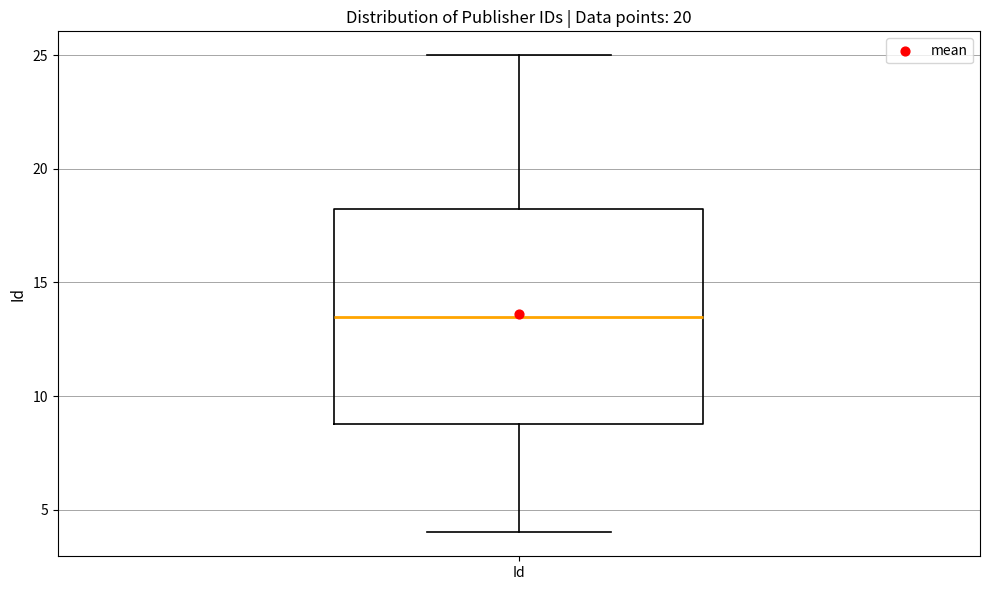

Where does the median line of the box for Id sit on the y-axis? The values are not printed on the chart, so give them approximately, as read against the axis.

13.5